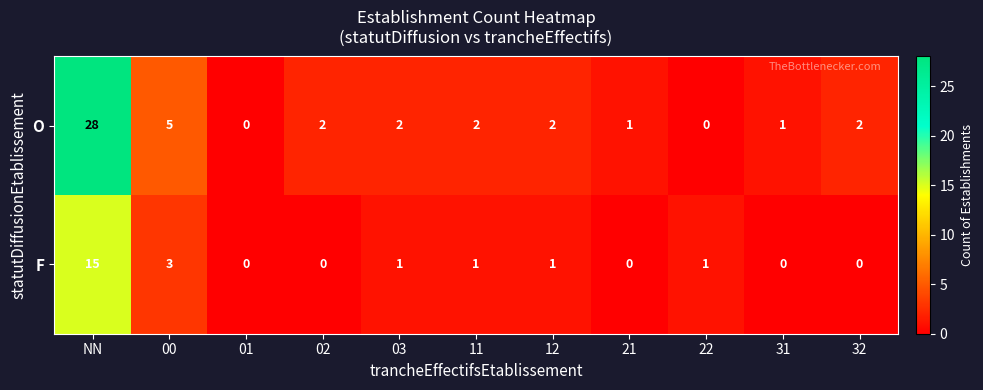

What is the sum of the O values at 12 and 03?

4